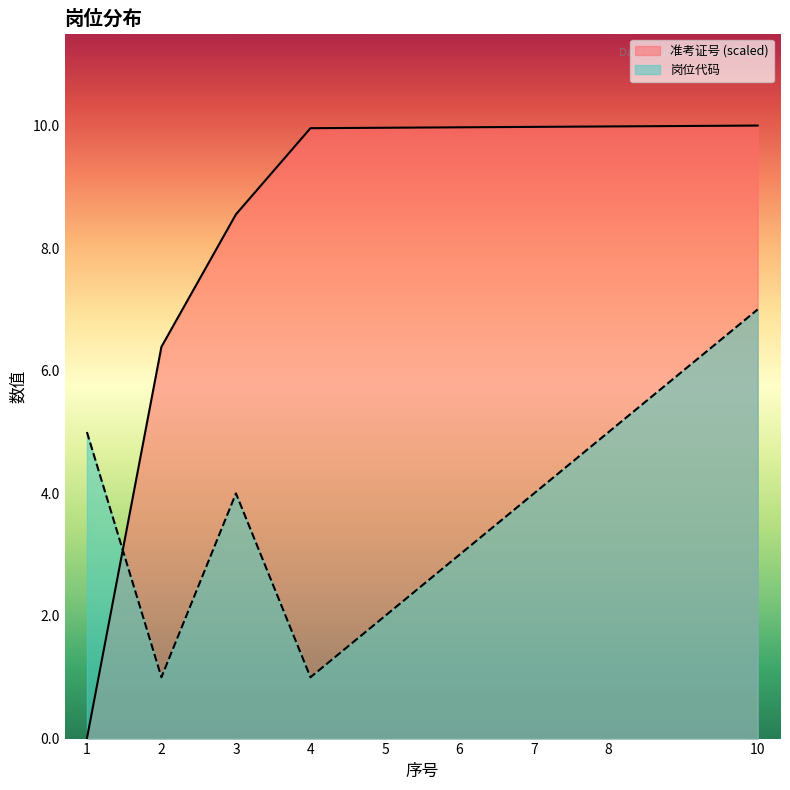

True or false: 岗位代码 and 准考证号 (scaled) intersect in this chart.

True